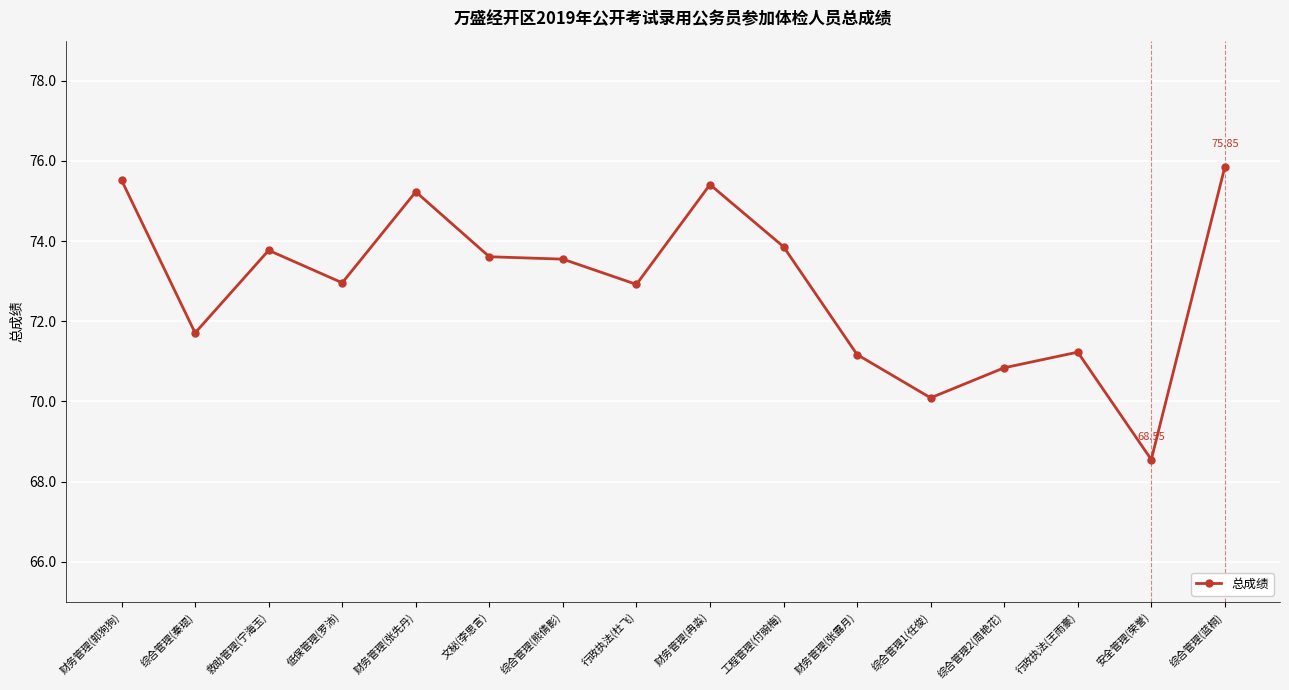

True or false: the data shows 42.0 at 综合管理(熊倩影).

False